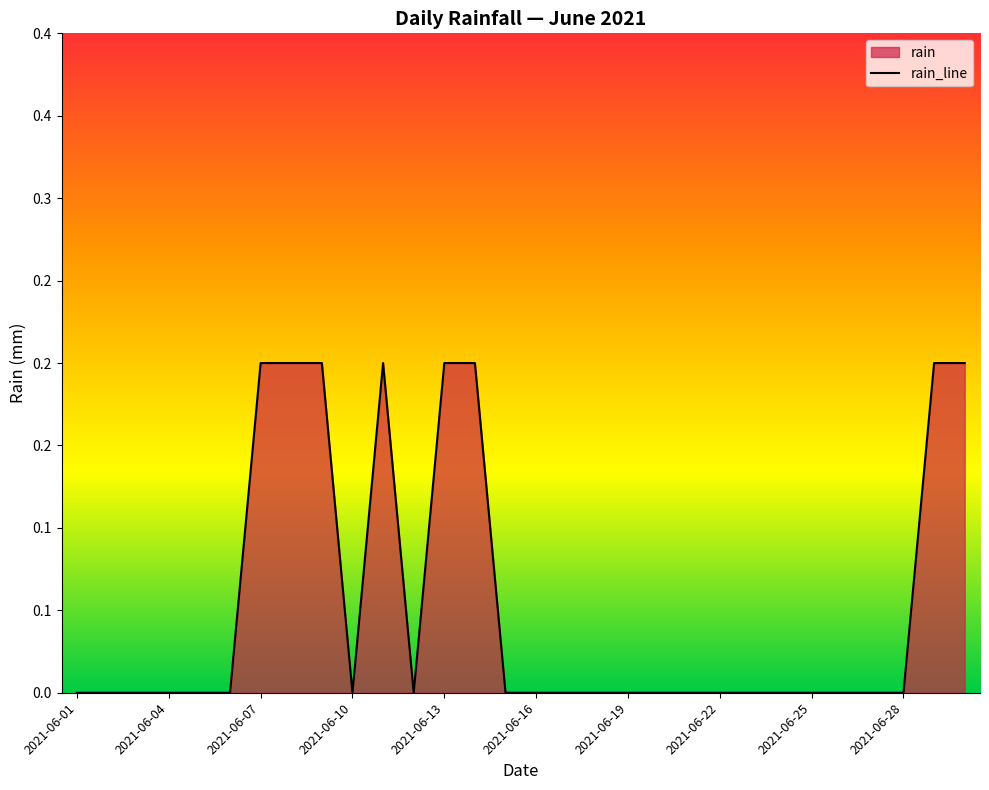

Reading left to right, list all the values displayed in this chart.

0.0	0.0	0.0	0.0	0.0	0.0	0.2	0.2	0.2	0.0	0.2	0.0	0.2	0.2	0.0	0.0	0.0	0.0	0.0	0.0	0.0	0.0	0.0	0.0	0.0	0.0	0.0	0.0	0.2	0.2